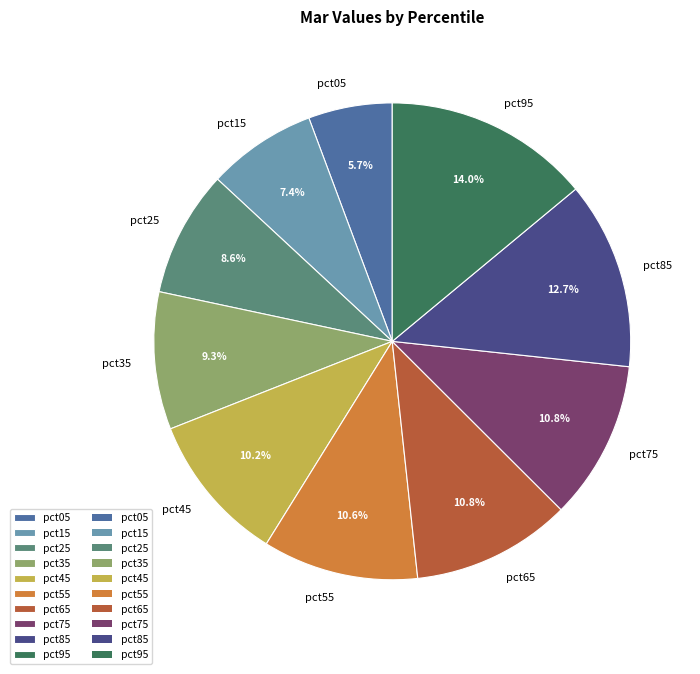

To the nearest percent, what is the average slice percentage?

10%